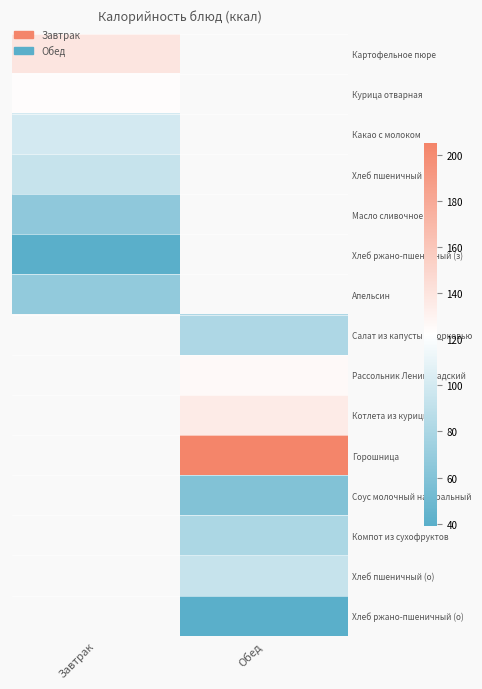

Between Обед and Завтрак, which is larger?

Завтрак